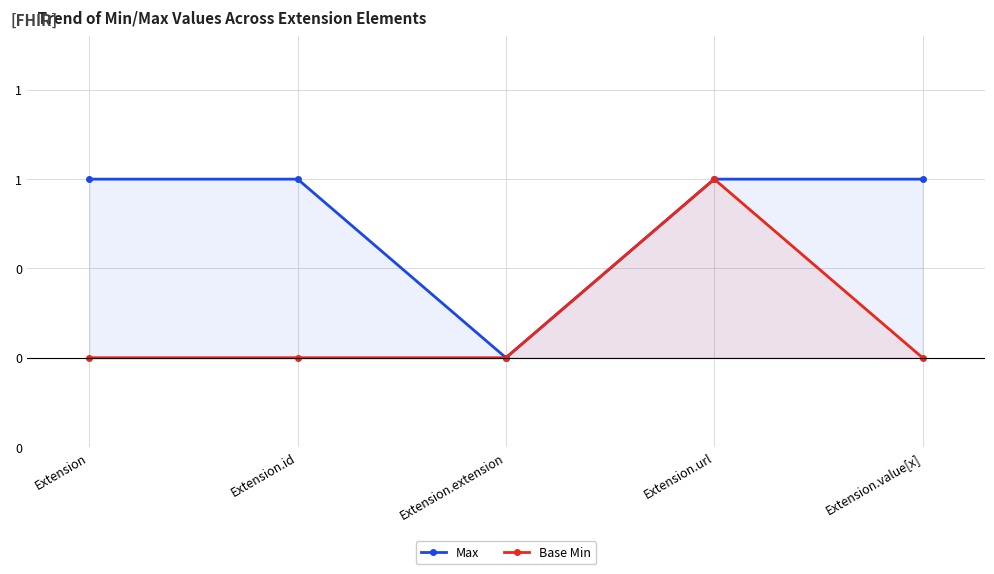

Reading right to left, what are all the values shown in this chart?

Max: 1	1	0	1	1
Base Min: 0	1	0	0	0